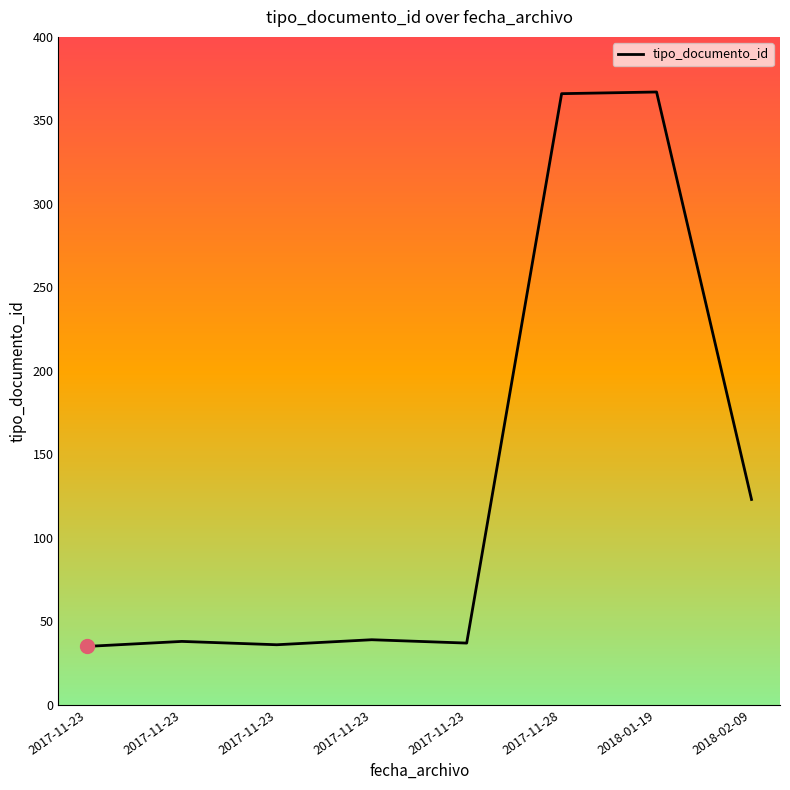

How many categories are shown in the chart?

8